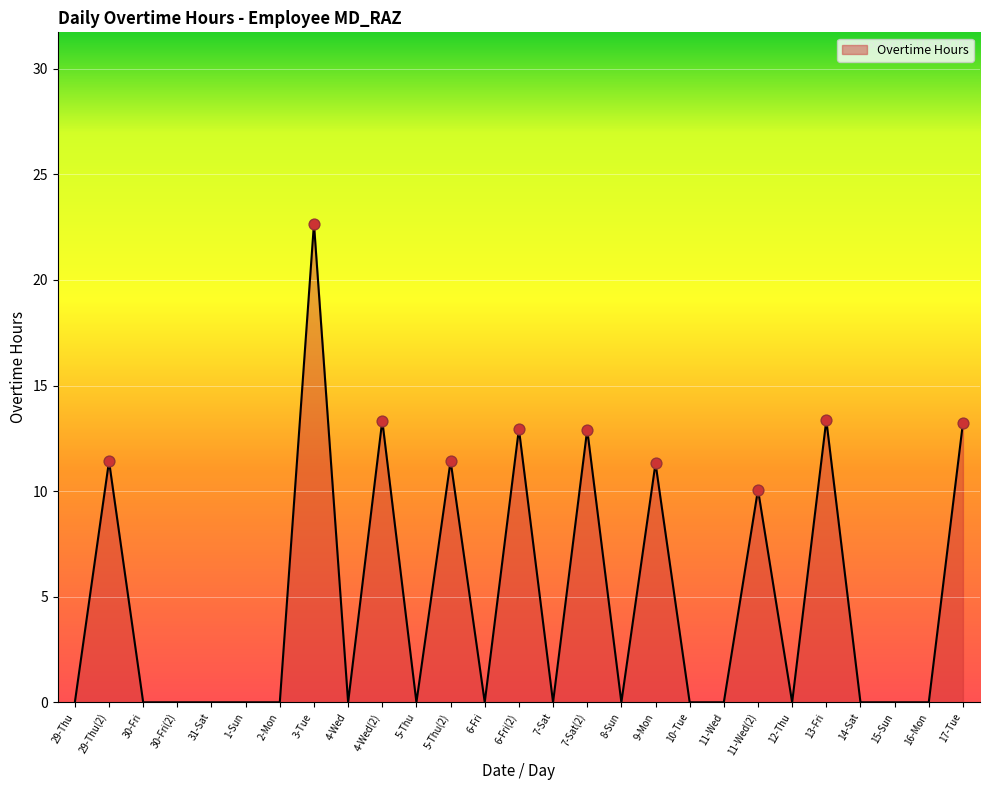

Which has a higher value, 6-Fri(2) or 3-Tue?

3-Tue